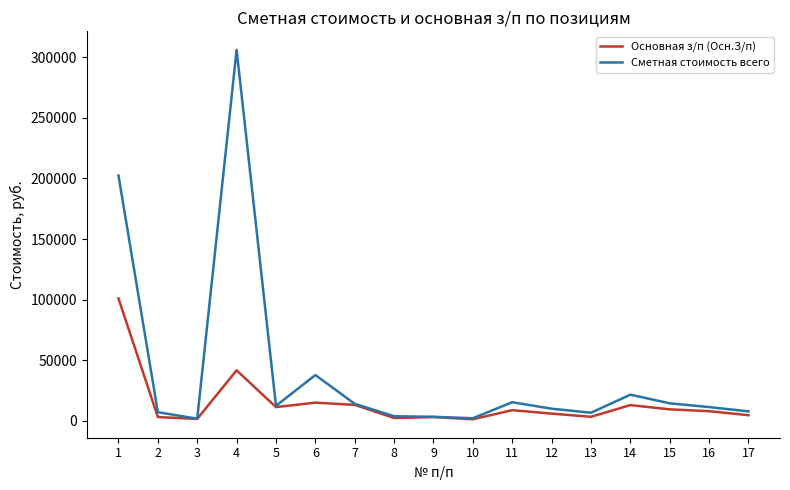

What is the sum of all Сметная стоимость всего values?

676316